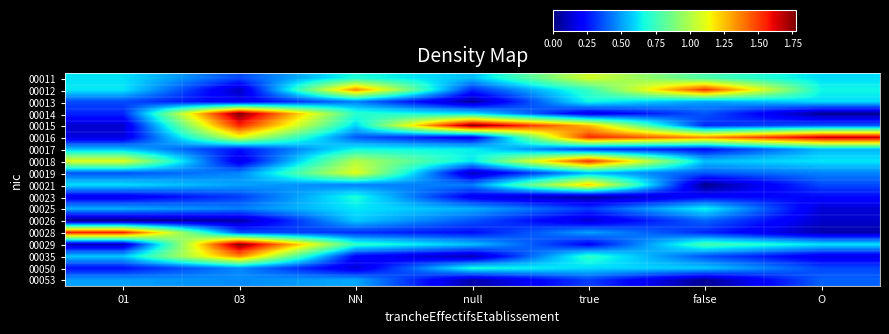

What is the maximum value shown in the chart?

1.8